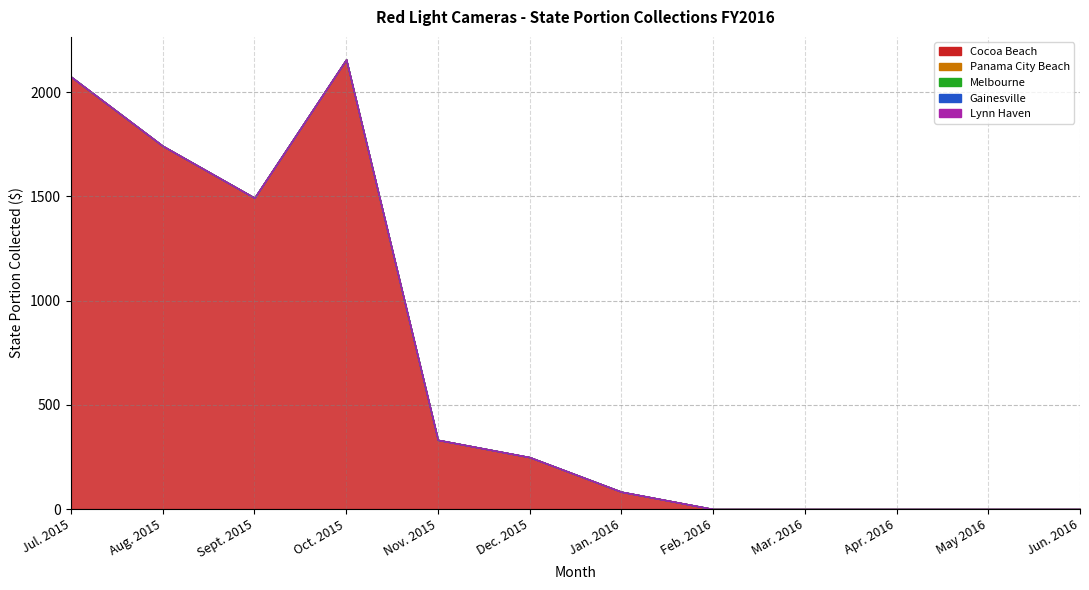

What value does the Jul. 2015 series have at Cocoa Beach, to the nearest 50?

2100